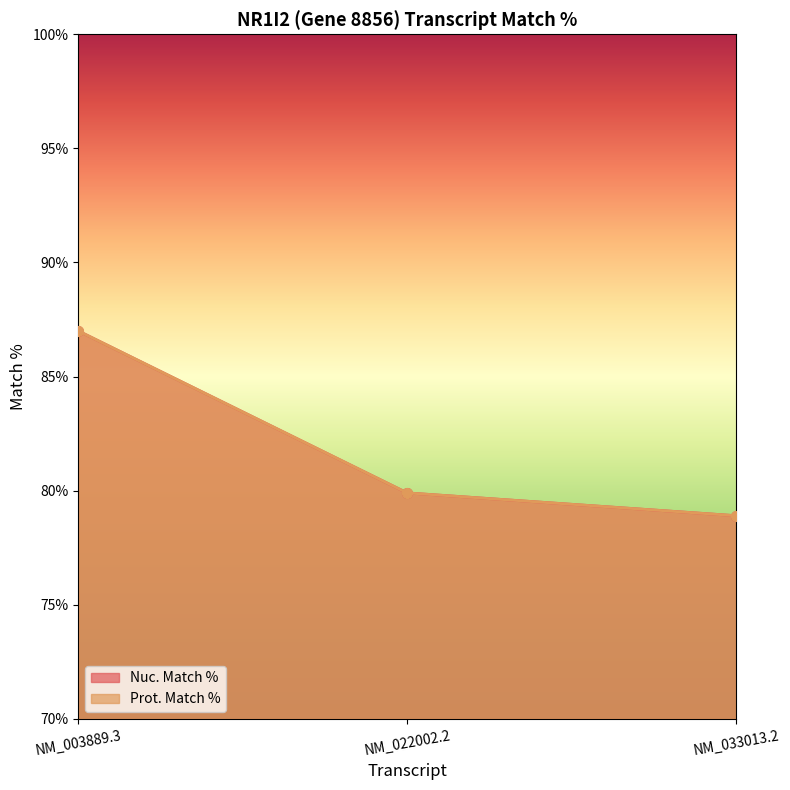

Reading left to right, transcribe all the data shown in this chart.

Nuc. Match %: 87.0	79.9	78.9
Prot. Match %: 87.0	79.9	78.9